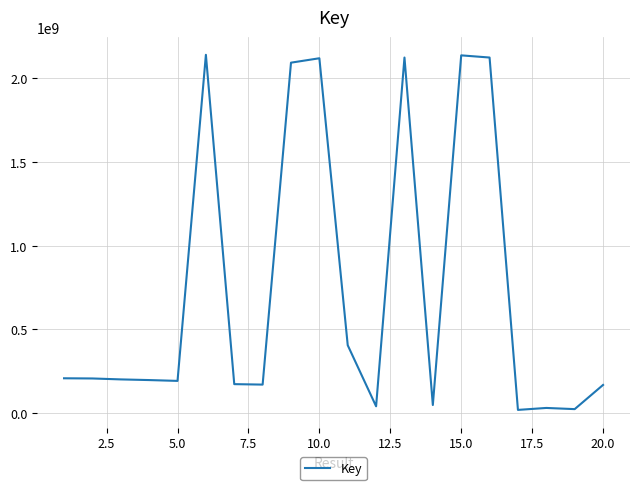

What is the greatest value displayed?

2140994514